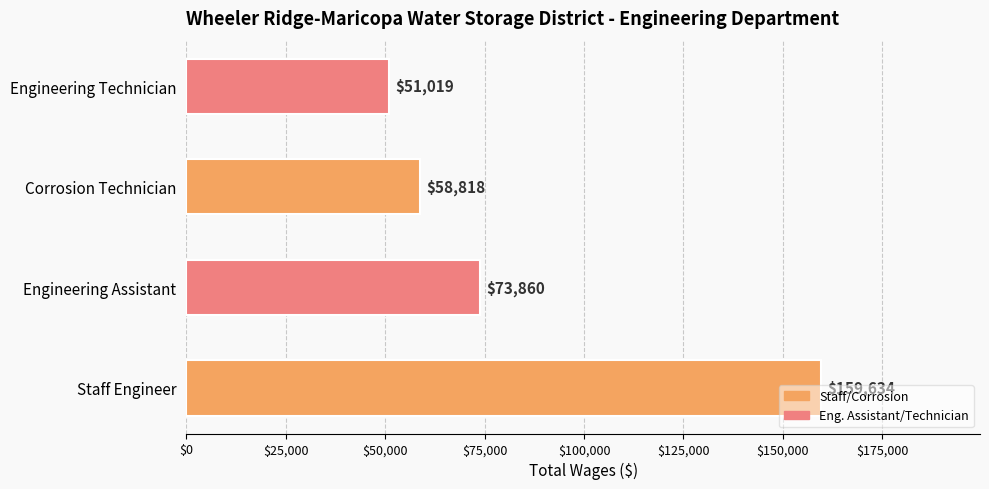

What is the sum of the values at Engineering Technician and Engineering Assistant?

124879